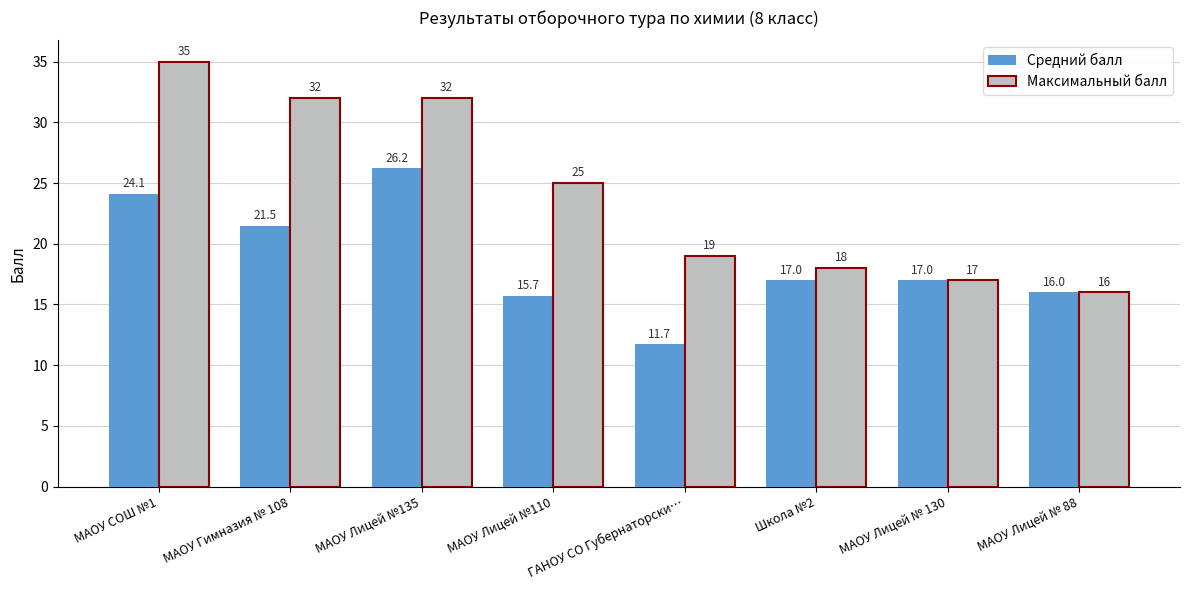

Is the value of Максимальный балл at МАОУ Лицей №110 greater than the value of Средний балл at МАОУ Гимназия № 108?

Yes